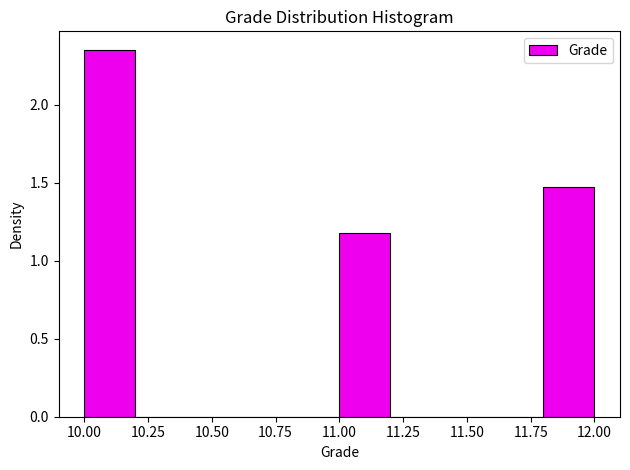

Which range on the x-axis has the tallest bar?

10.0 to 10.2